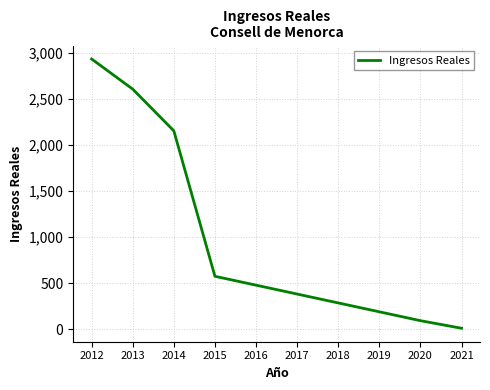

What is the change in value from 2017 to 2018?

-96.4